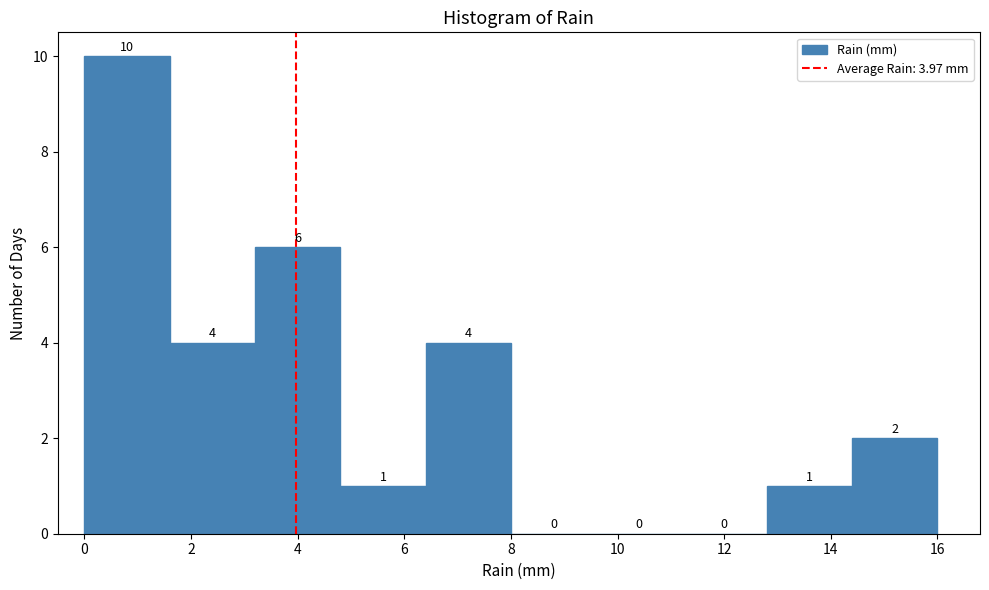

Which range on the x-axis has the tallest bar?

0.0 to 1.6